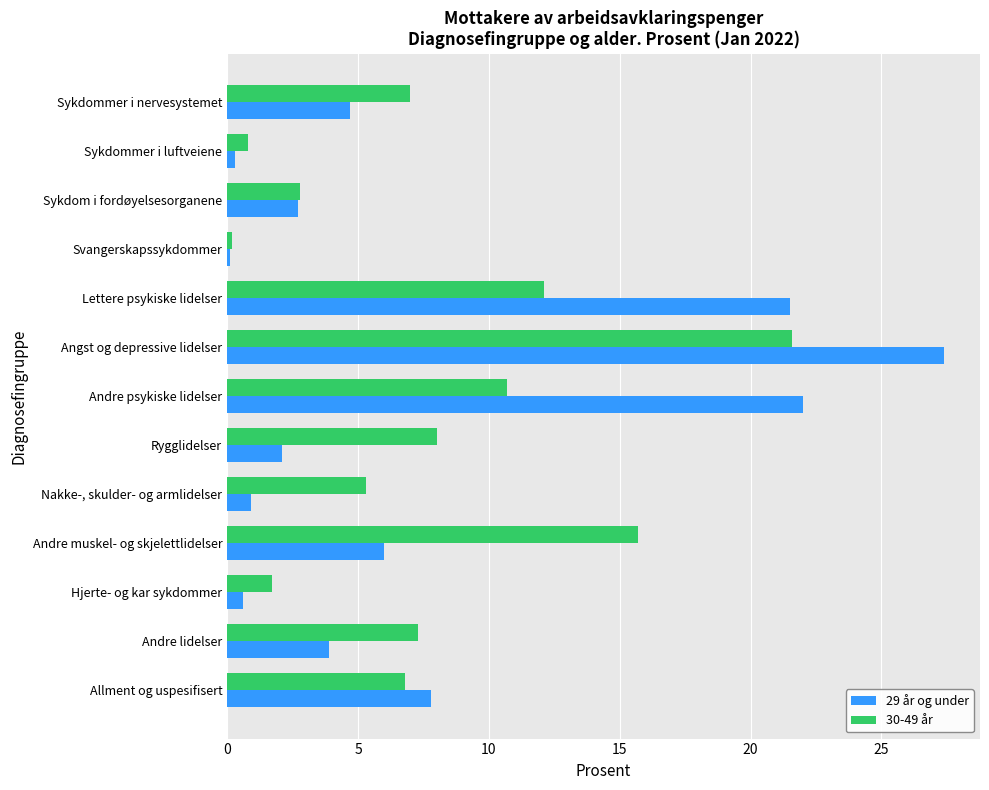

At which category does the chart reach its peak across all series?

Angst og depressive lidelser